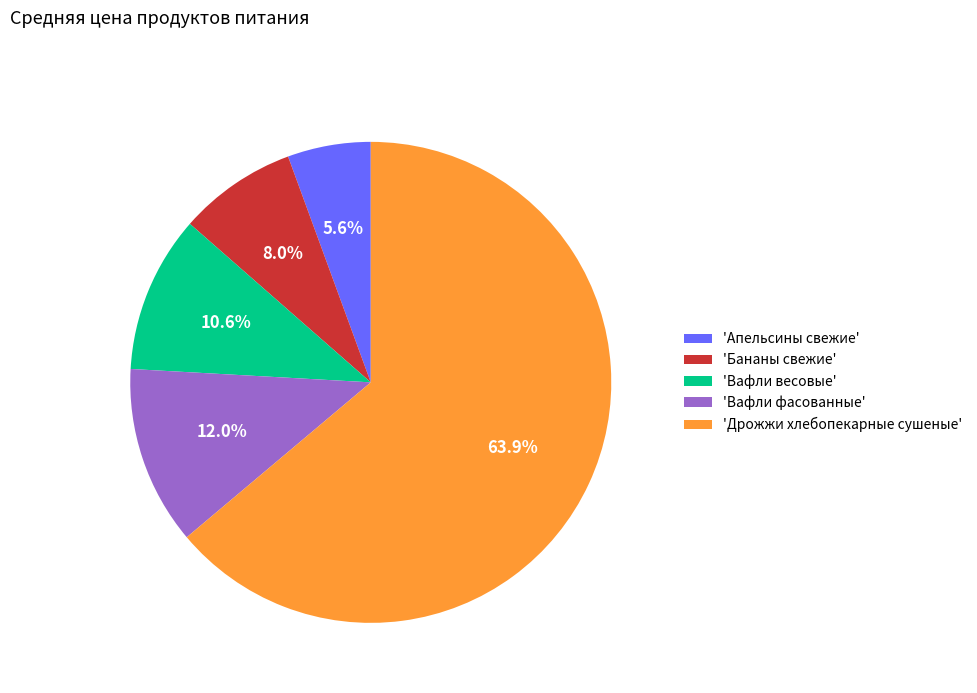

How many slices are in this pie chart?

5